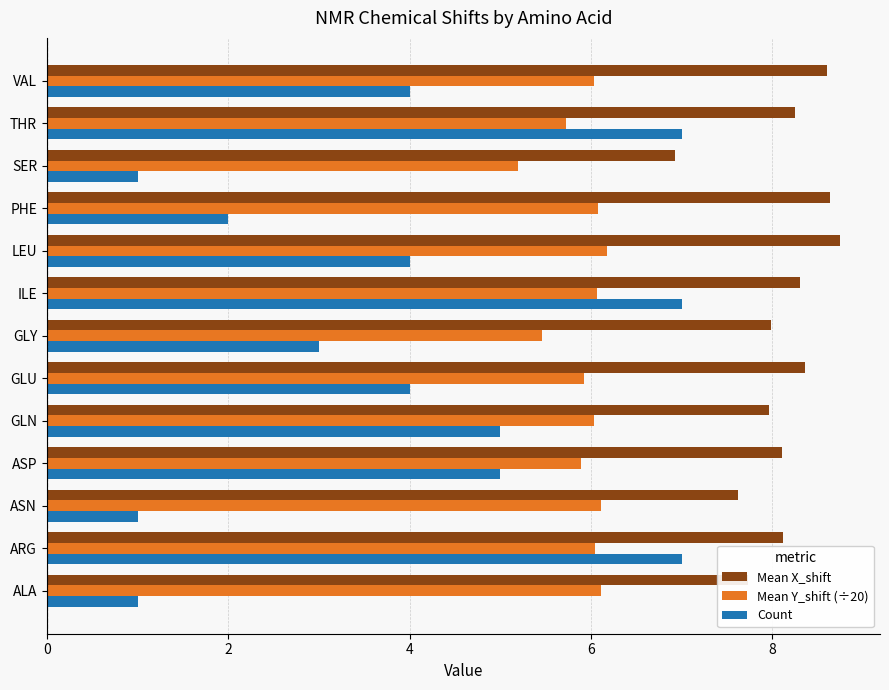

The value of Count at GLN is 7.0. True or false?

False